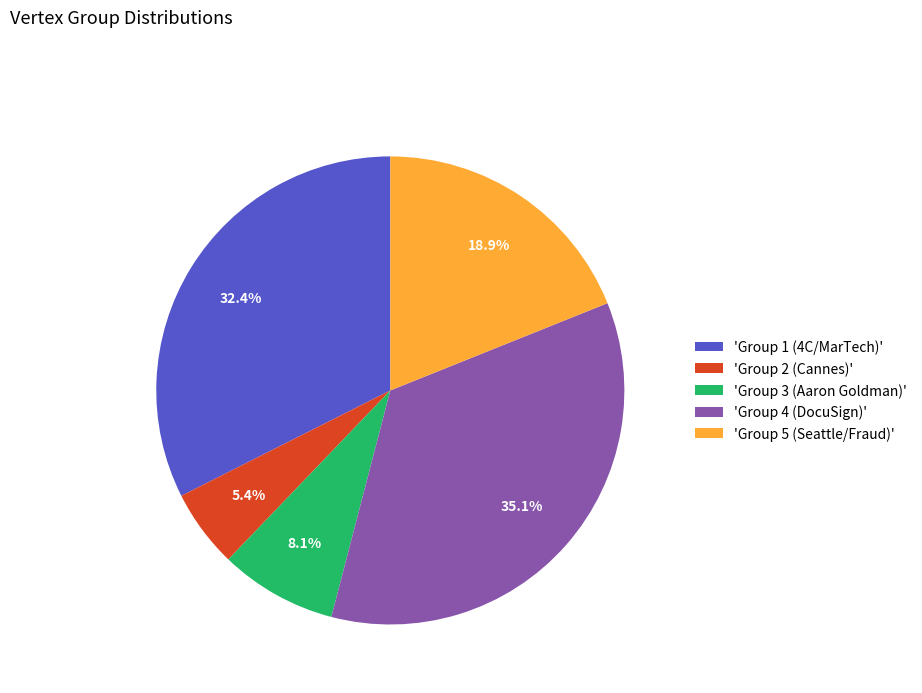

How many slices are in this pie chart?

5